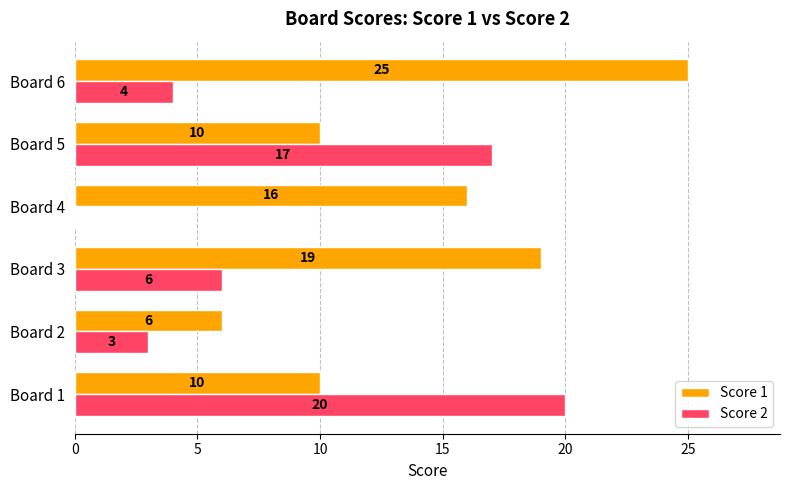

What is the maximum value shown in the chart?

25